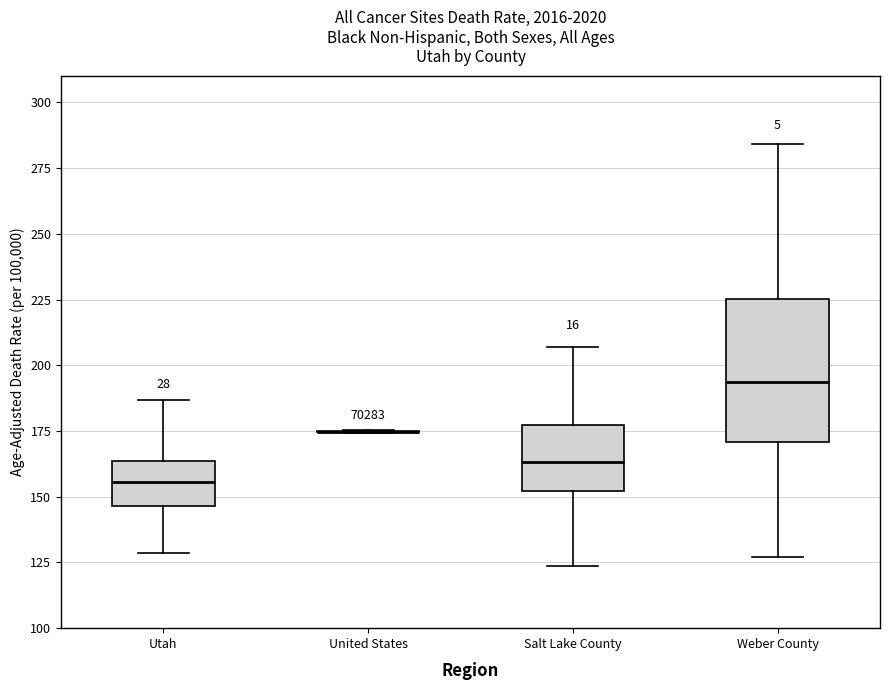

Reading left to right, read every box against the y-axis: the position of its median line, the range the box covers, and the ends of its whiskers. The values are not printed on the chart, so give them approximately, as read against the axis.

Utah: median 155, box 145 to 165, whiskers 130 to 185
United States: box collapsed to a line at 175, whiskers 175 to 175
Salt Lake County: median 165, box 150 to 175, whiskers 125 to 205
Weber County: median 195, box 170 to 225, whiskers 125 to 285